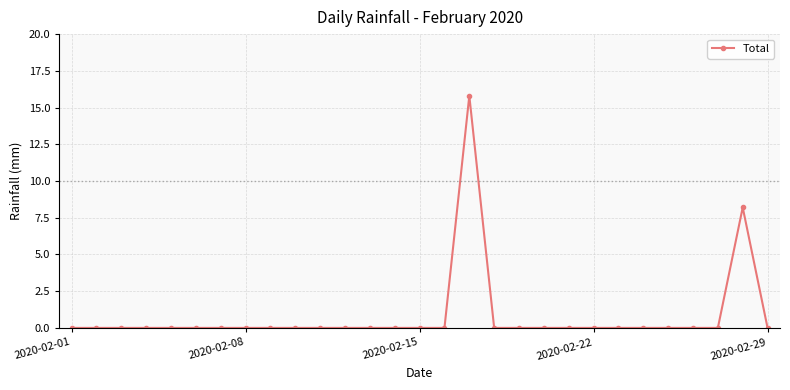

Reading left to right, extract all data points from this chart.

0.0	0.0	0.0	0.0	0.0	0.0	0.0	0.0	0.0	0.0	0.0	0.0	0.0	0.0	0.0	0.0	15.8	0.0	0.0	0.0	0.0	0.0	0.0	0.0	0.0	0.0	0.0	8.2	0.0